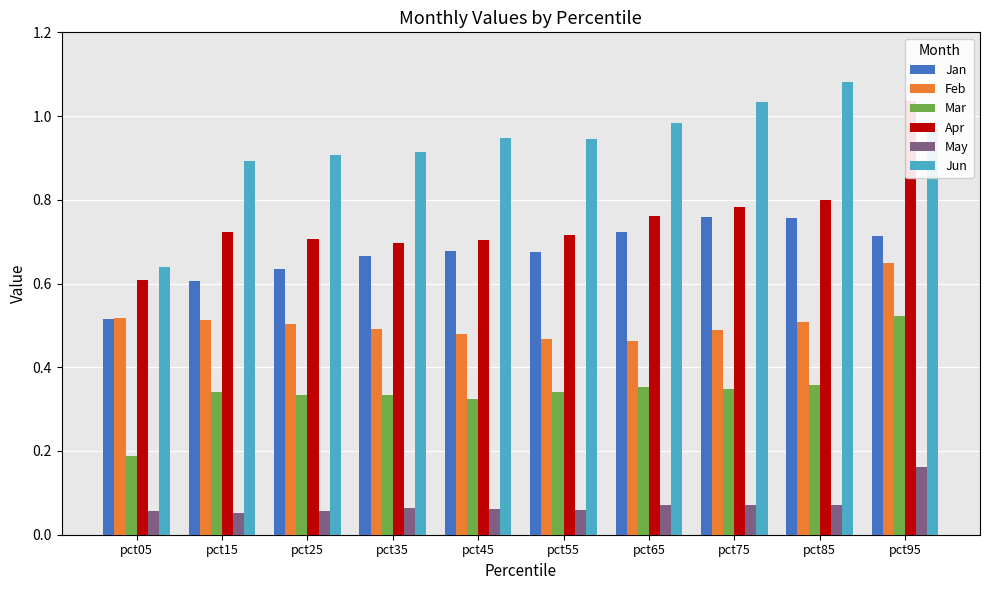

Which category has the lowest value across all series?

pct15